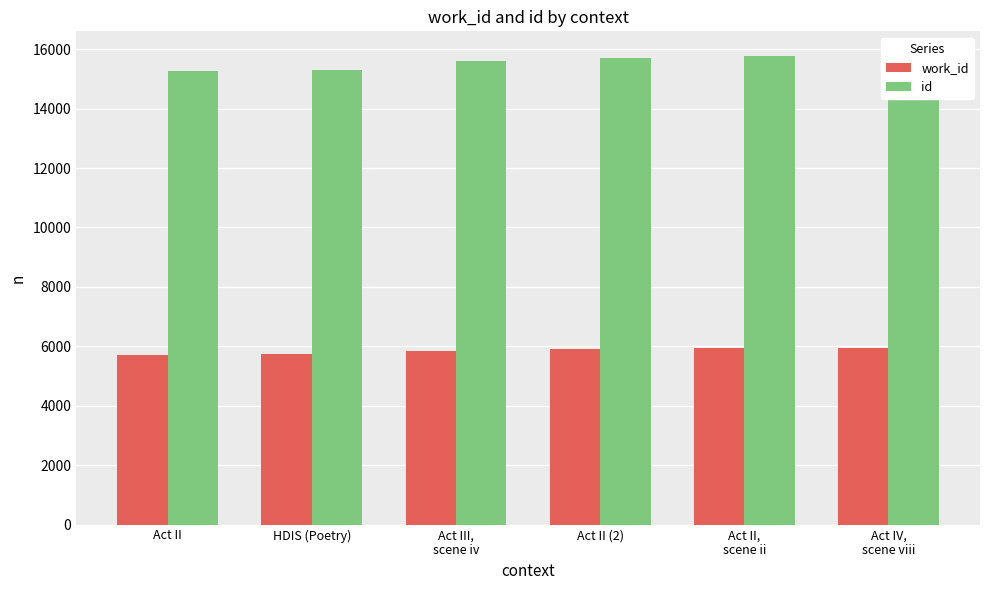

The work_id series shows 10305 at Act IV,
scene viii. True or false?

False